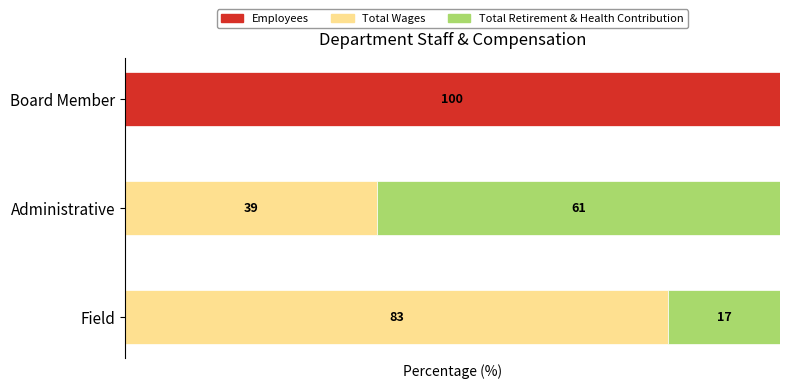

At which label does Employees reach its peak?

Board Member